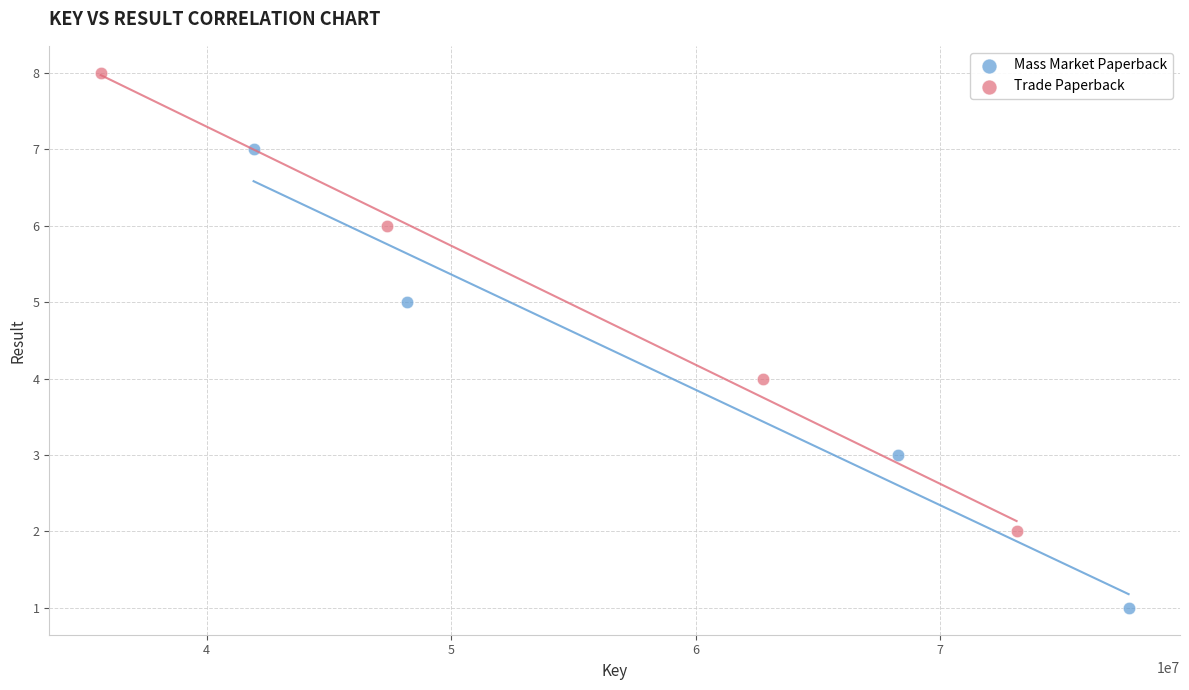

What are all the series names shown in the legend?

Mass Market Paperback, Trade Paperback